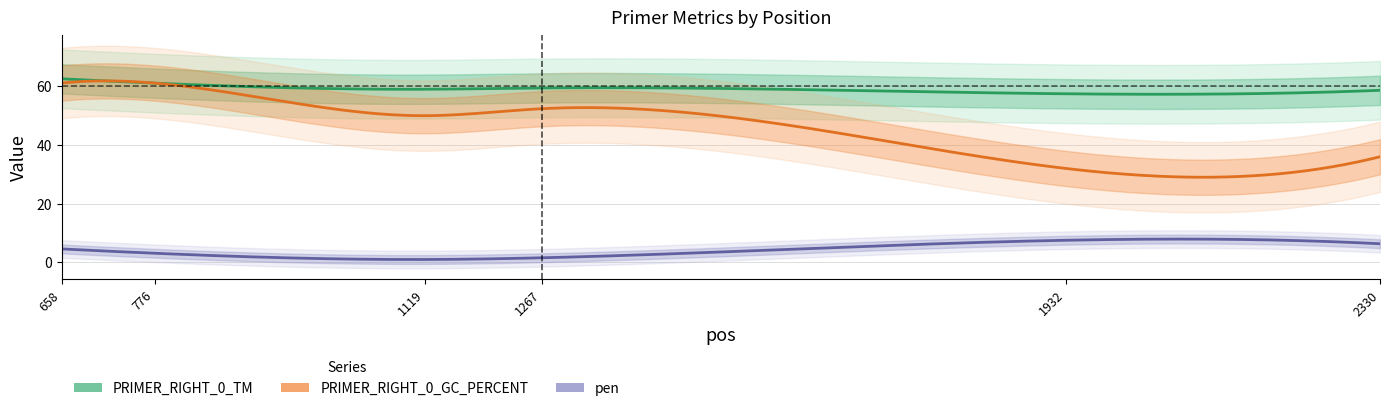

Reading left to right, what are all the values shown in this chart?

PRIMER_RIGHT_0_TM: 62.6	61.1	59.0	59.4	57.5	58.7
PRIMER_RIGHT_0_GC_PERCENT: 61.1	61.1	50.0	52.4	32.0	36.0
pen: 4.6	3.1	1.0	1.6	7.5	6.3